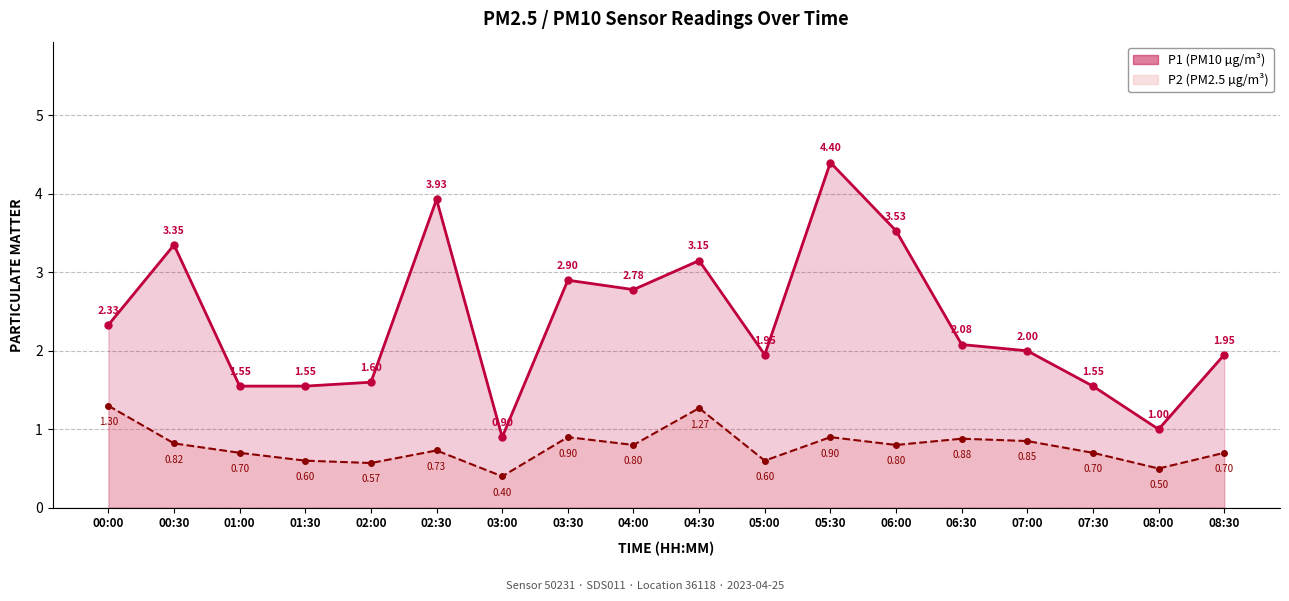

Reading right to left, transcribe all the data shown in this chart.

P1: 1.9	1.0	1.6	2.0	2.1	3.5	4.4	1.9	3.1	2.8	2.9	0.9	3.9	1.6	1.6	1.6	3.4	2.3
P2: 0.7	0.5	0.7	0.8	0.9	0.8	0.9	0.6	1.3	0.8	0.9	0.4	0.7	0.6	0.6	0.7	0.8	1.3